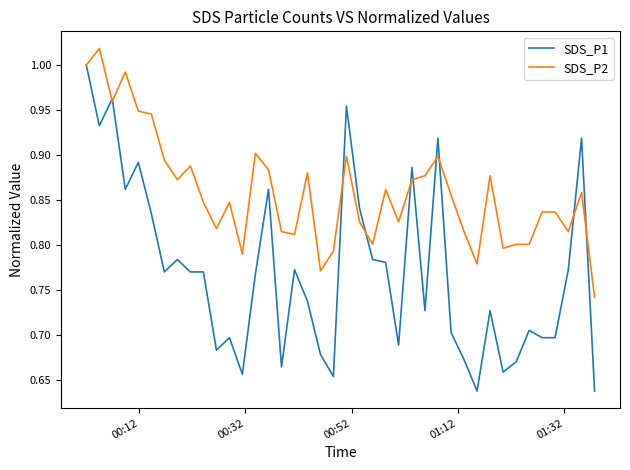

Rank the series by their average value, from highest to lowest.

SDS_P2, SDS_P1